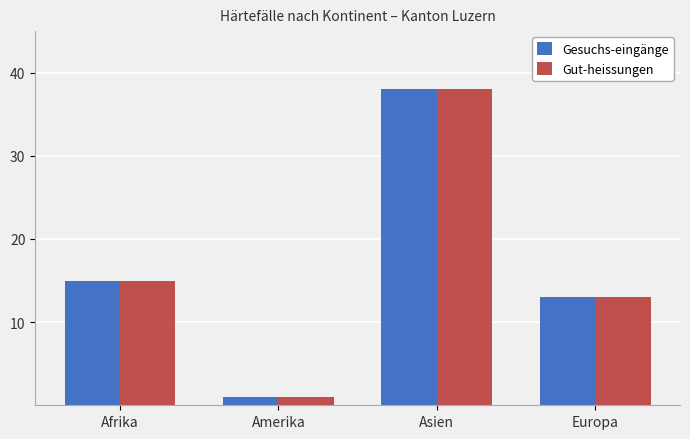

What is the total value across all series at Afrika?

30